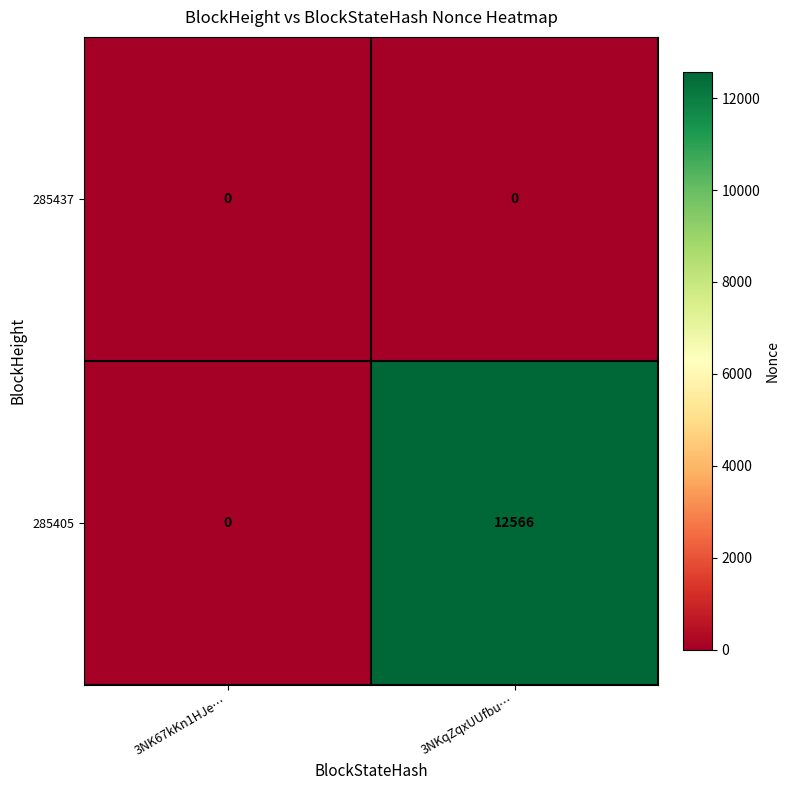

Reading left to right, what are all the values shown in this chart?

285437: 0	0
285405: 0	12566